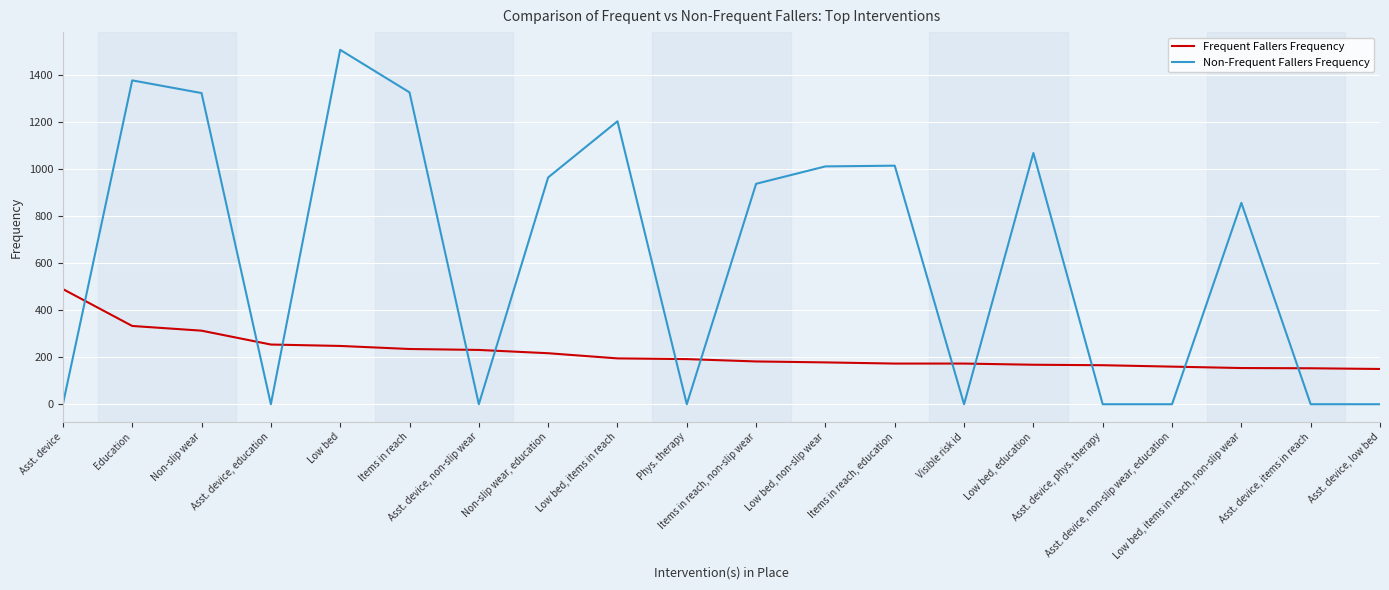

Which series has the widest spread of values?

Non-Frequent Fallers Frequency